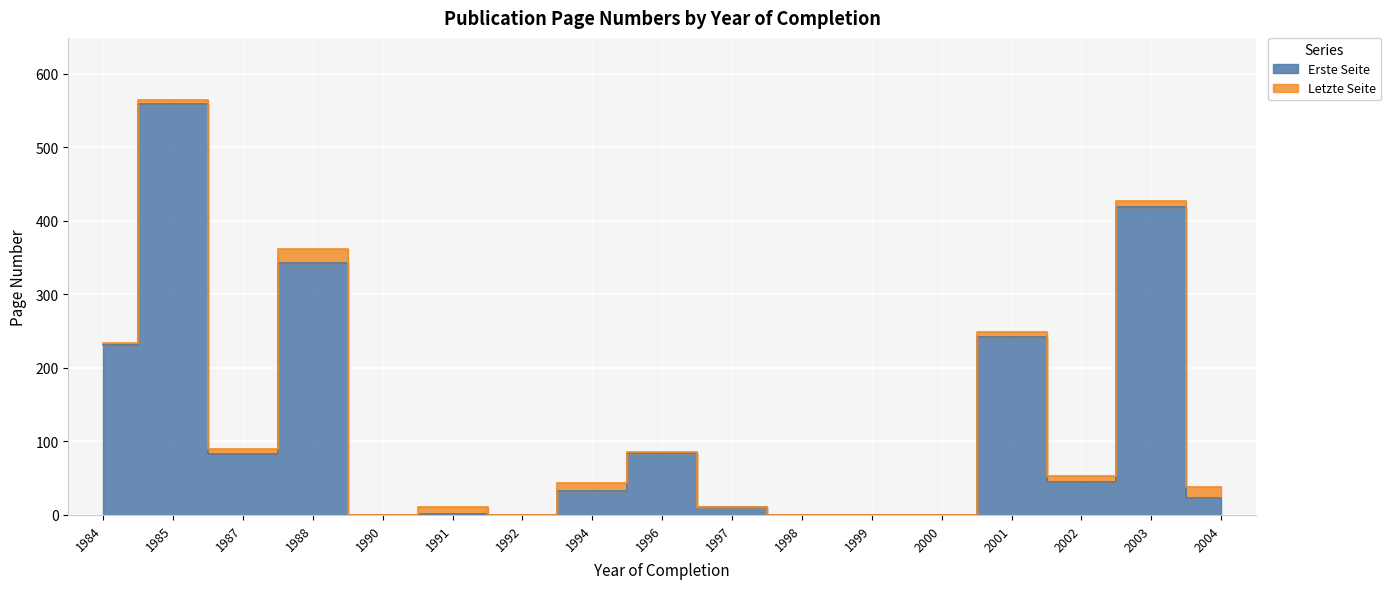

True or false: Letzte Seite and Erste Seite intersect in this chart.

False